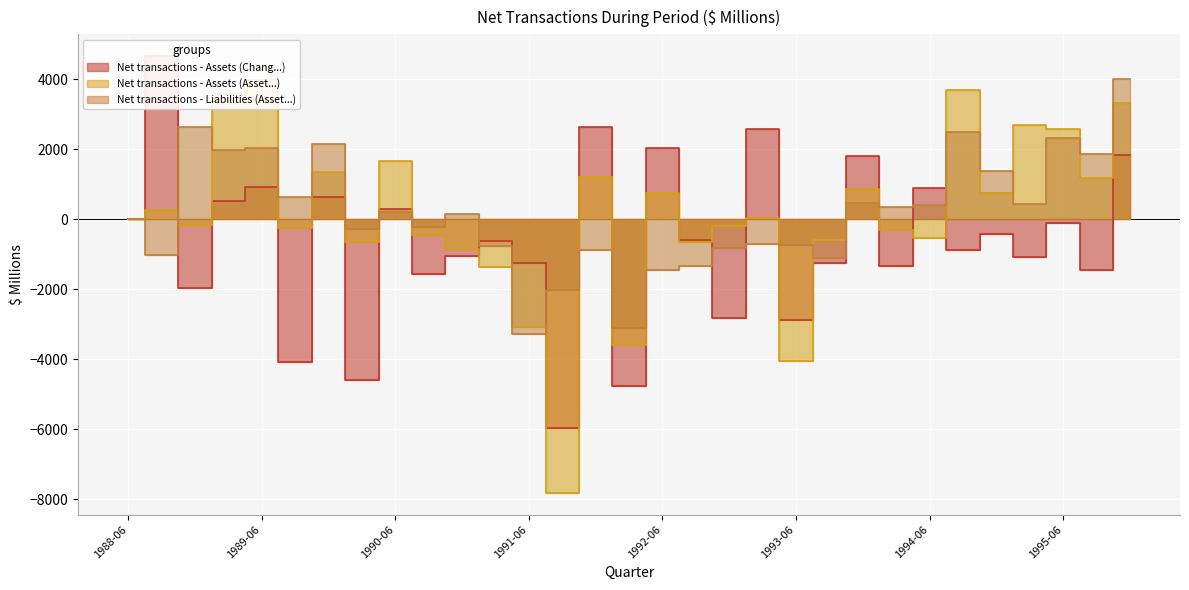

How many data points does each series have?

31